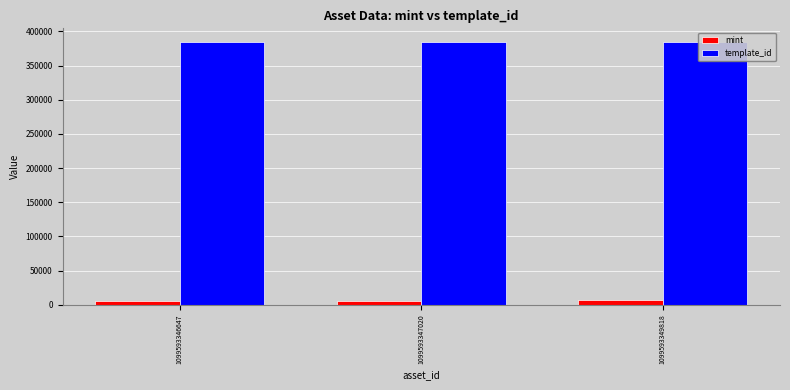

Is it true that template_id equals 637732 at 1099593346647?

False